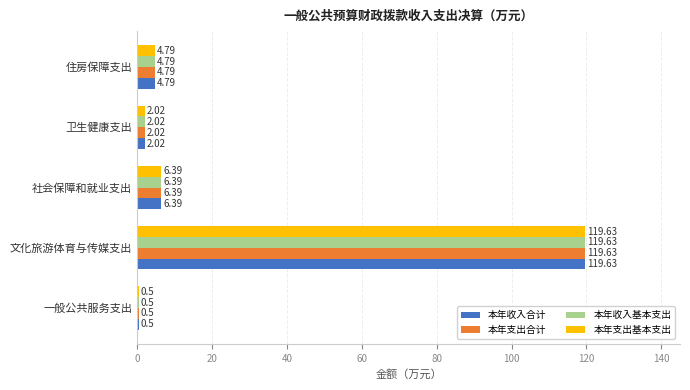

Rank the categories by 本年收入基本支出 value from lowest to highest.

一般公共服务支出, 卫生健康支出, 住房保障支出, 社会保障和就业支出, 文化旅游体育与传媒支出